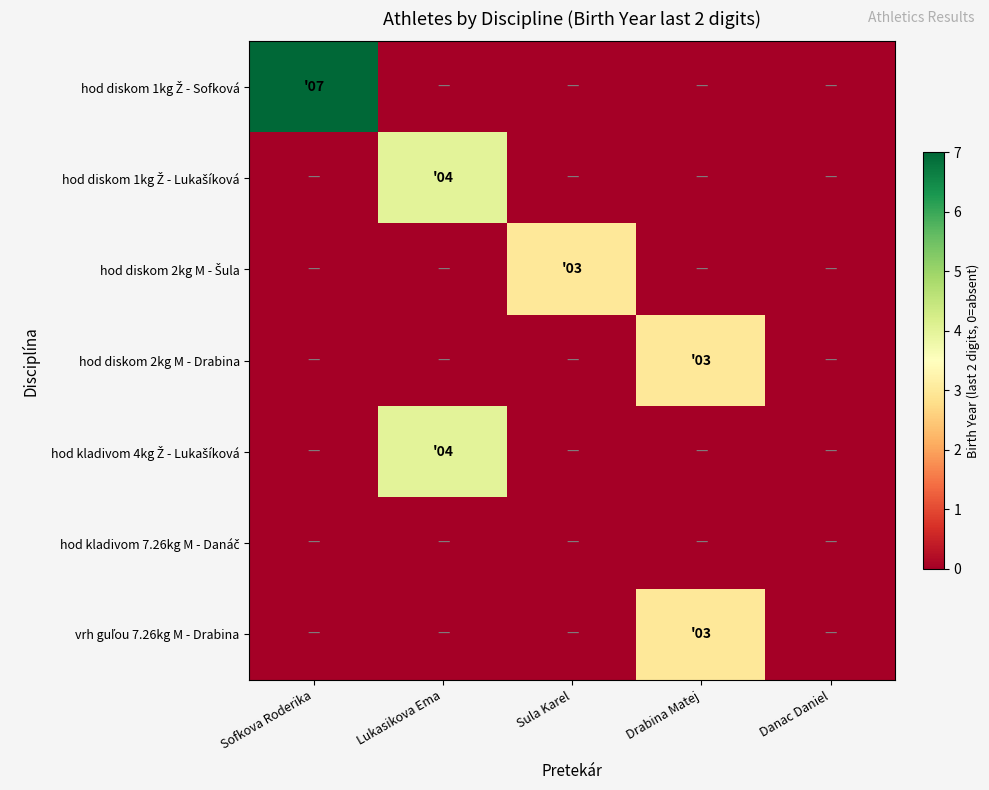

What is the maximum value shown in the chart?

7